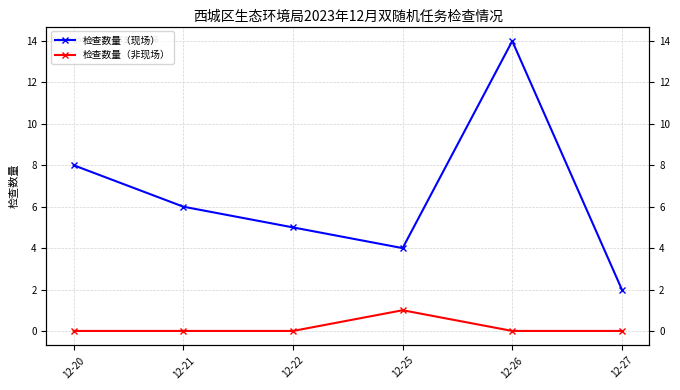

What is the value of the 检查数量（非现场） point at the 4th from the left?

1